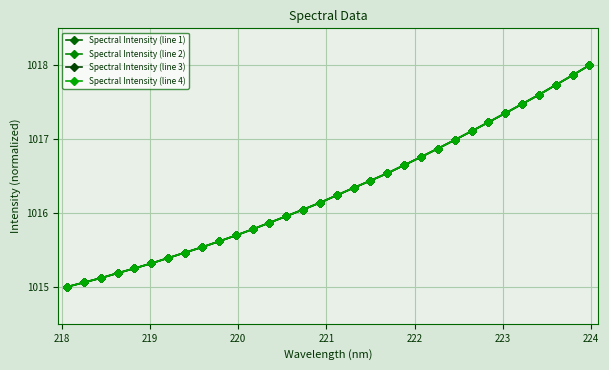

Reading right to left, transcribe all the data shown in this chart.

Spectral Intensity (line 1): 1018.0	1017.9	1017.7	1017.6	1017.5	1017.4	1017.2	1017.1	1017.0	1016.9	1016.8	1016.6	1016.5	1016.4	1016.3	1016.2	1016.1	1016.0	1016.0	1015.9	1015.8	1015.7	1015.6	1015.5	1015.5	1015.4	1015.3	1015.3	1015.2	1015.1	1015.1	1015.0
Spectral Intensity (line 2): 1018.0	1017.9	1017.7	1017.6	1017.5	1017.4	1017.2	1017.1	1017.0	1016.9	1016.8	1016.6	1016.5	1016.4	1016.3	1016.2	1016.1	1016.0	1016.0	1015.9	1015.8	1015.7	1015.6	1015.5	1015.5	1015.4	1015.3	1015.3	1015.2	1015.1	1015.1	1015.0
Spectral Intensity (line 3): 1018.0	1017.9	1017.7	1017.6	1017.5	1017.4	1017.2	1017.1	1017.0	1016.9	1016.8	1016.6	1016.5	1016.4	1016.3	1016.2	1016.1	1016.0	1016.0	1015.9	1015.8	1015.7	1015.6	1015.5	1015.5	1015.4	1015.3	1015.3	1015.2	1015.1	1015.1	1015.0
Spectral Intensity (line 4): 1018.0	1017.9	1017.7	1017.6	1017.5	1017.4	1017.2	1017.1	1017.0	1016.9	1016.8	1016.6	1016.5	1016.4	1016.3	1016.2	1016.1	1016.0	1016.0	1015.9	1015.8	1015.7	1015.6	1015.5	1015.5	1015.4	1015.3	1015.3	1015.2	1015.1	1015.1	1015.0